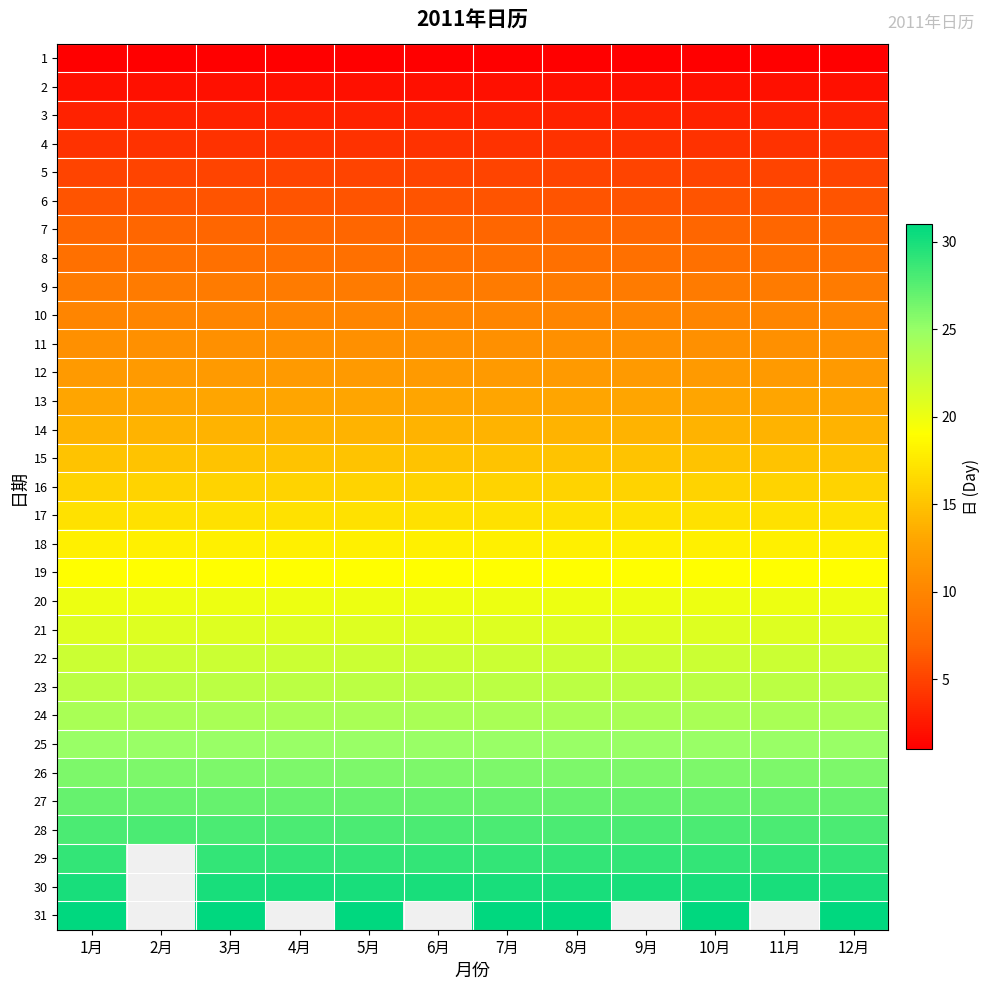

The value of 23 at 12月 is 23.0. True or false?

True